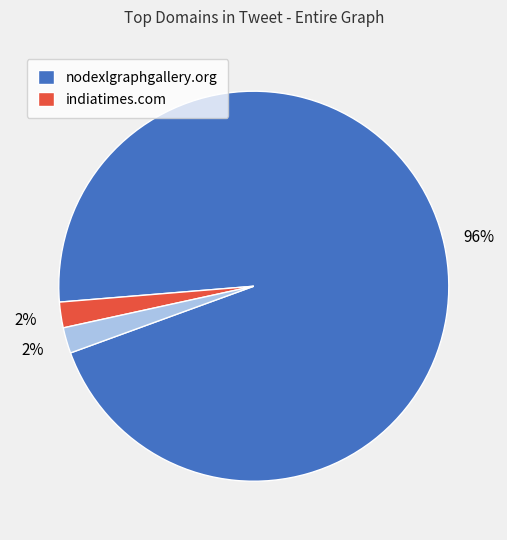

Does any single category account for the majority?

Yes